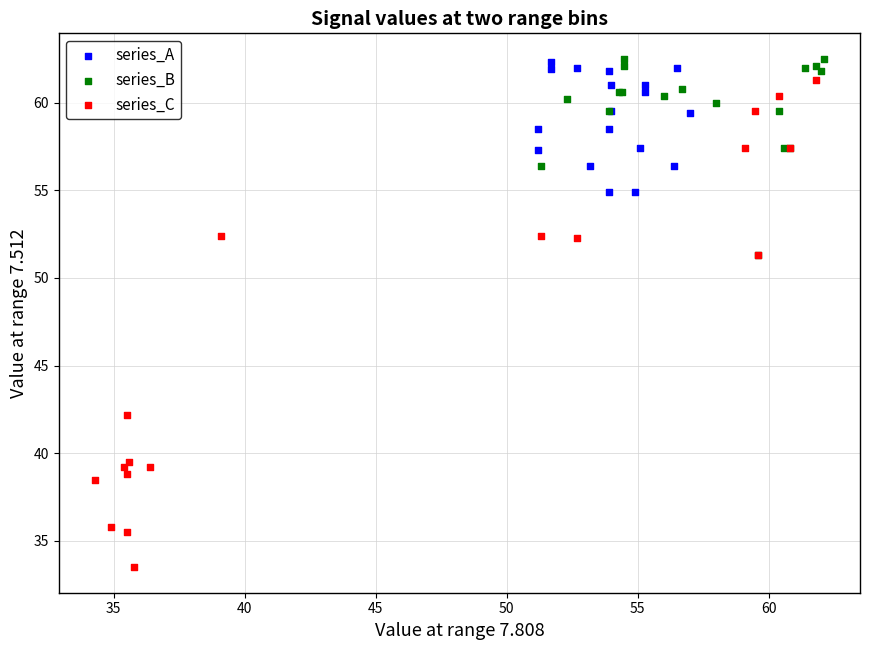

Which series has the widest spread of Y values?

series_C